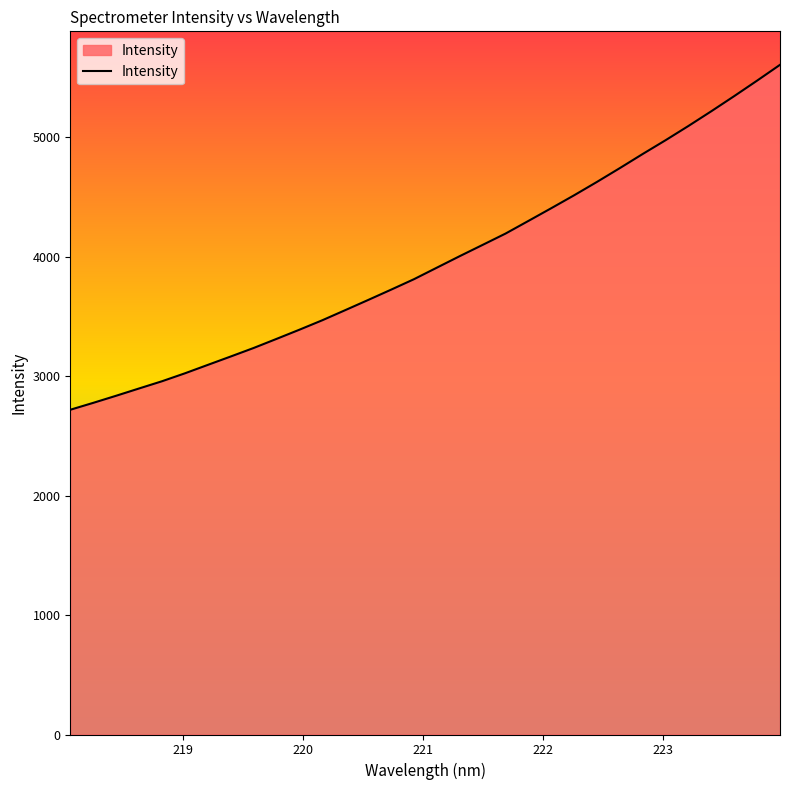

What is the smallest value displayed?

2718.2